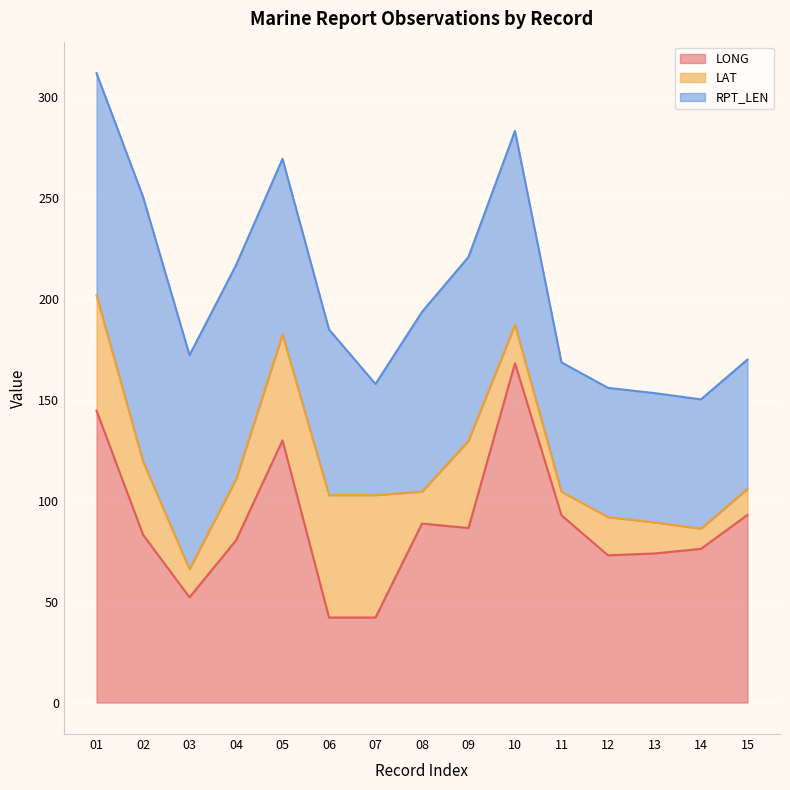

How many intersections are there between RPT_LEN and LAT?

2